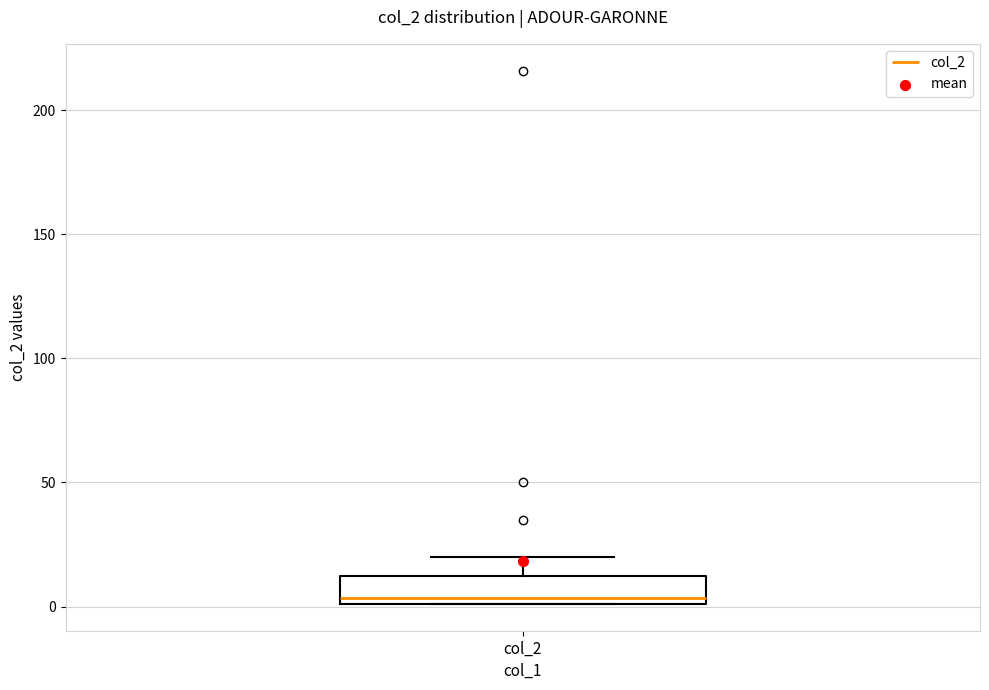

Read this box plot against the y-axis: the position of the median line, the range covered by the box, and the ends of both whiskers. The values are not printed on the chart, so give them approximately, as read against the axis.

median 5, box 0 to 10, whiskers 0 to 20